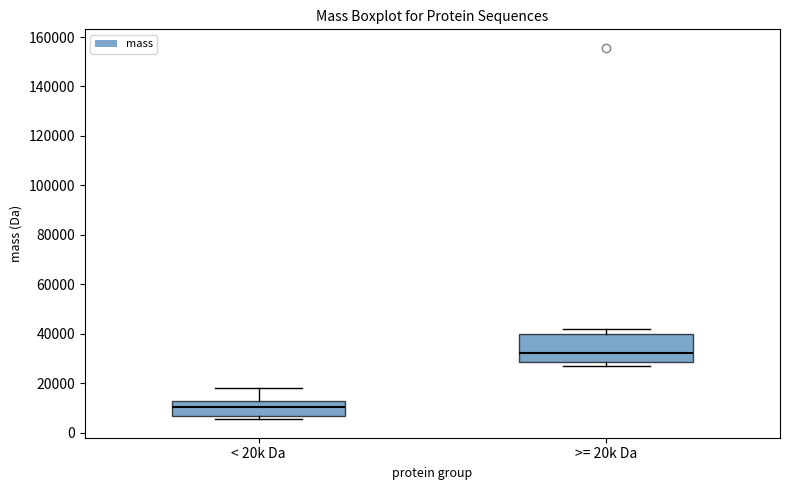

Where is the lower edge of the box for >= 20k Da on the y-axis? The values are not printed on the chart, so give them approximately, as read against the axis.

28000